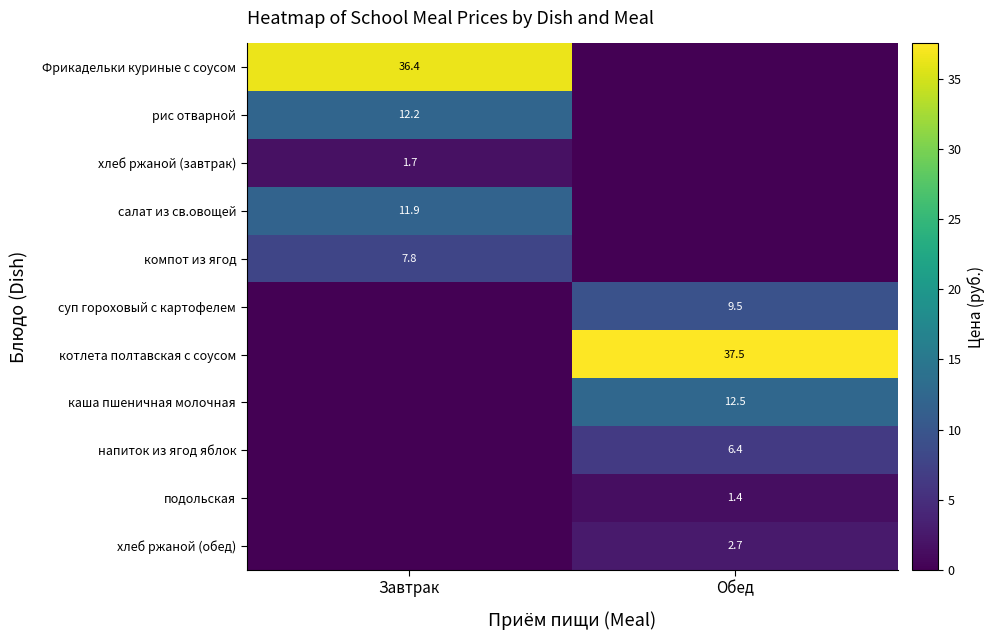

Is it true that хлеб ржаной (обед) equals 0.8 at Обед?

False